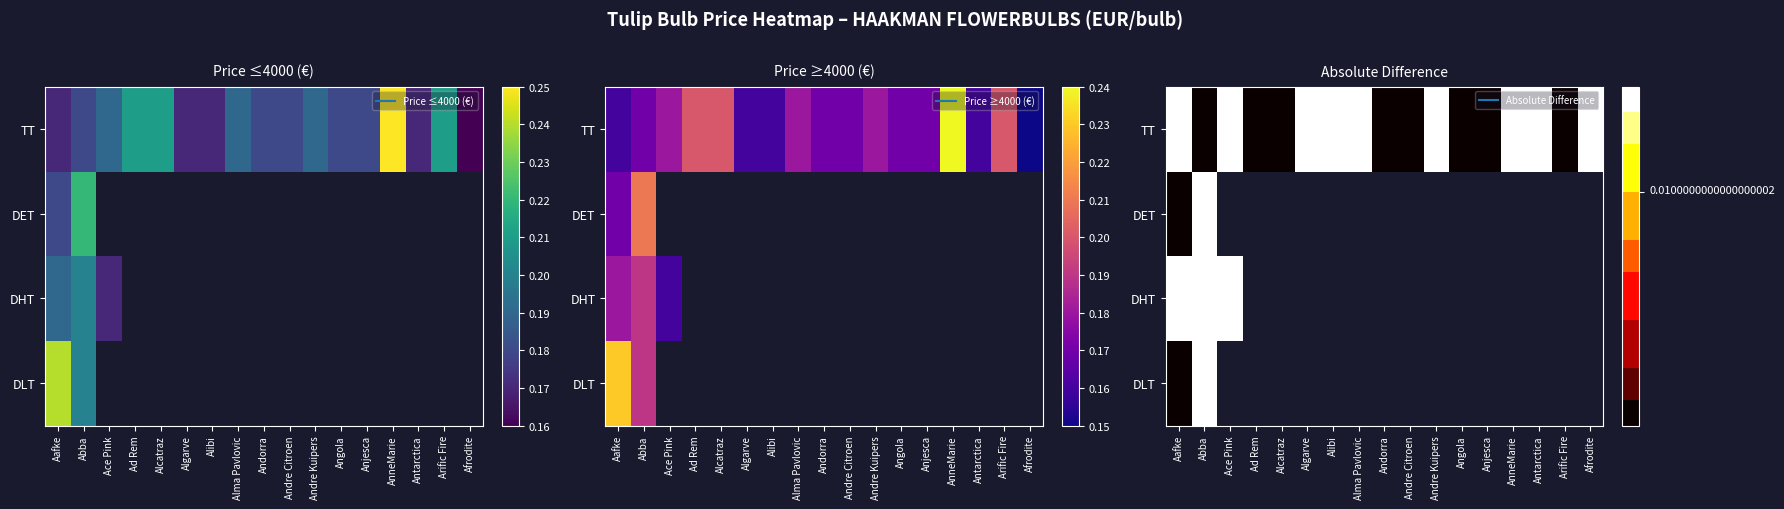

List the labels in order of TT value, smallest first.

Afrodite, Aafke, Algarve, Alibi, Antarctica, Abba, Andorra, Andre Citroen, Angola, Anjesca, Ace Pink, Alma Pavlovic, Andre Kuipers, Ad Rem, Alcatraz, Arific Fire, AnneMarie